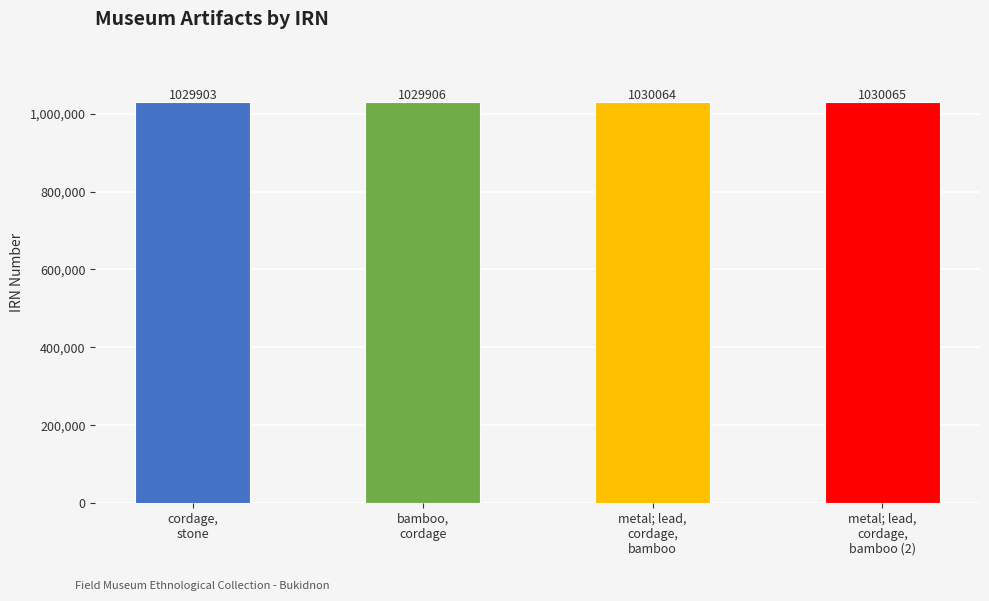

The value at cordage,
stone is 1029903. True or false?

True